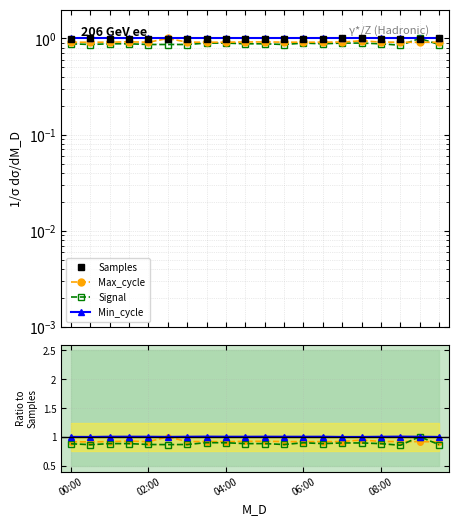

Reading left to right, what are all the values shown in this chart?

Samples: 1.0	1.0	1.0	1.0	1.0	1.0	1.0	1.0	1.0	1.0	1.0	1.0	1.0	1.0	1.0	1.0	1.0	1.0	1.0	1.0
Max_cycle: 0.9	0.9	0.9	0.9	0.9	1.0	0.9	0.9	0.9	0.9	0.9	0.9	0.9	0.9	0.9	0.9	0.9	0.9	0.9	0.9
Signal: 0.9	0.9	0.9	0.9	0.9	0.9	0.9	0.9	0.9	0.9	0.9	0.9	0.9	0.9	0.9	0.9	0.9	0.9	1.0	0.9
Min_cycle: 1.0	1.0	1.0	1.0	1.0	1.0	1.0	1.0	1.0	1.0	1.0	1.0	1.0	1.0	1.0	1.0	1.0	1.0	1.0	1.0